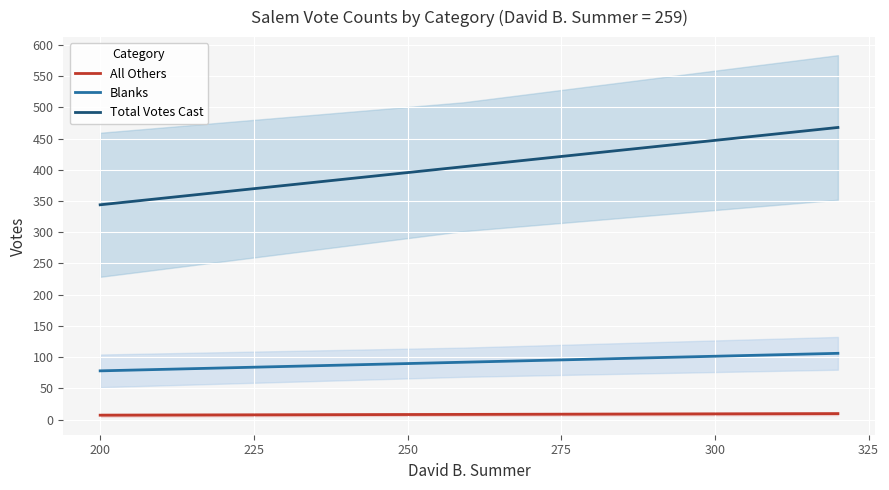

True or false: Blanks has a value of 115.4 at 200.

False